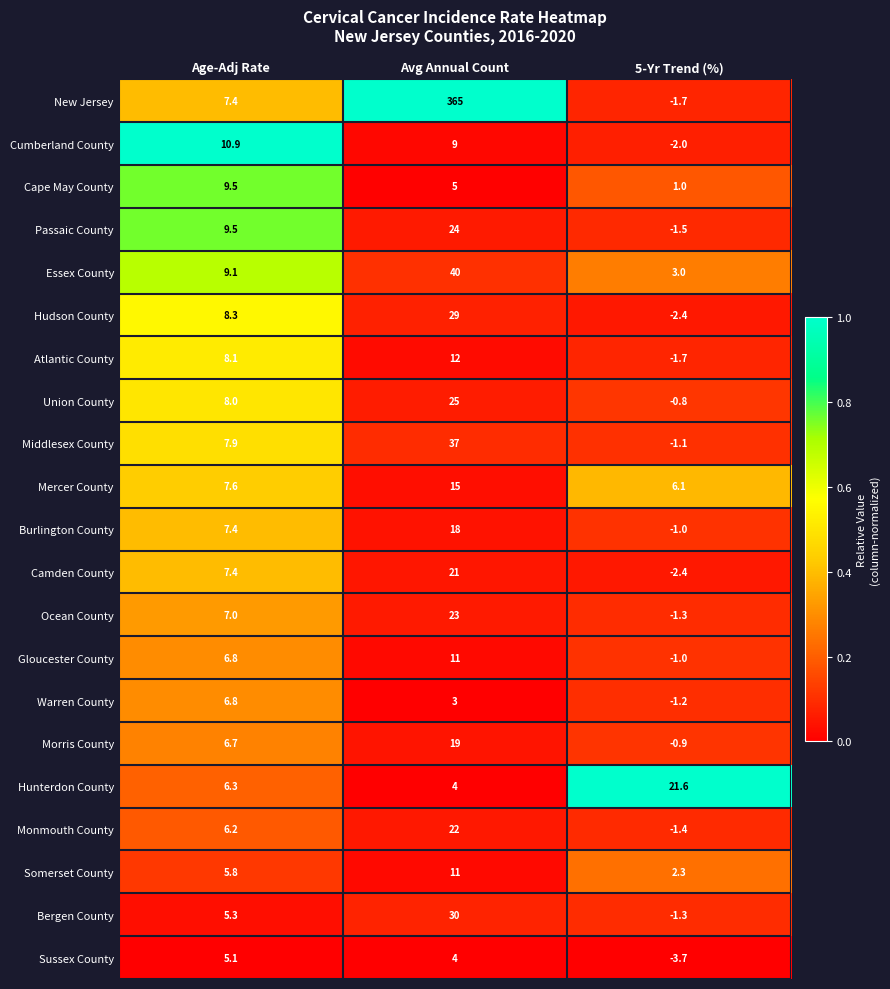

List the labels in order of Cape May County value, smallest first.

5-Yr Trend (%), Avg Annual Count, Age-Adj Rate